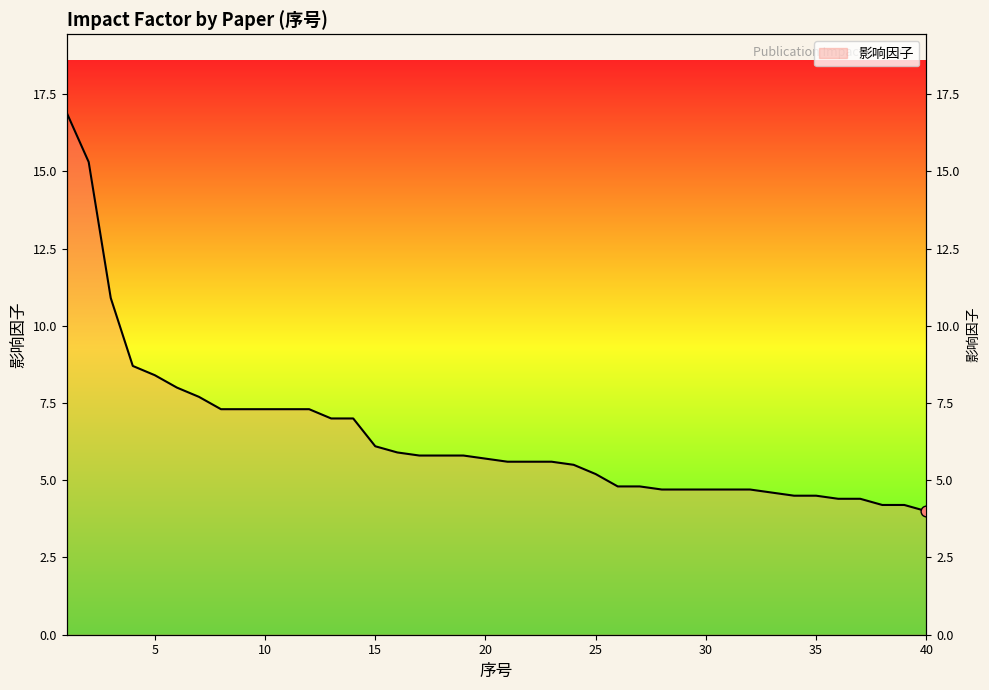

Between 9 and 19, which is larger?

9